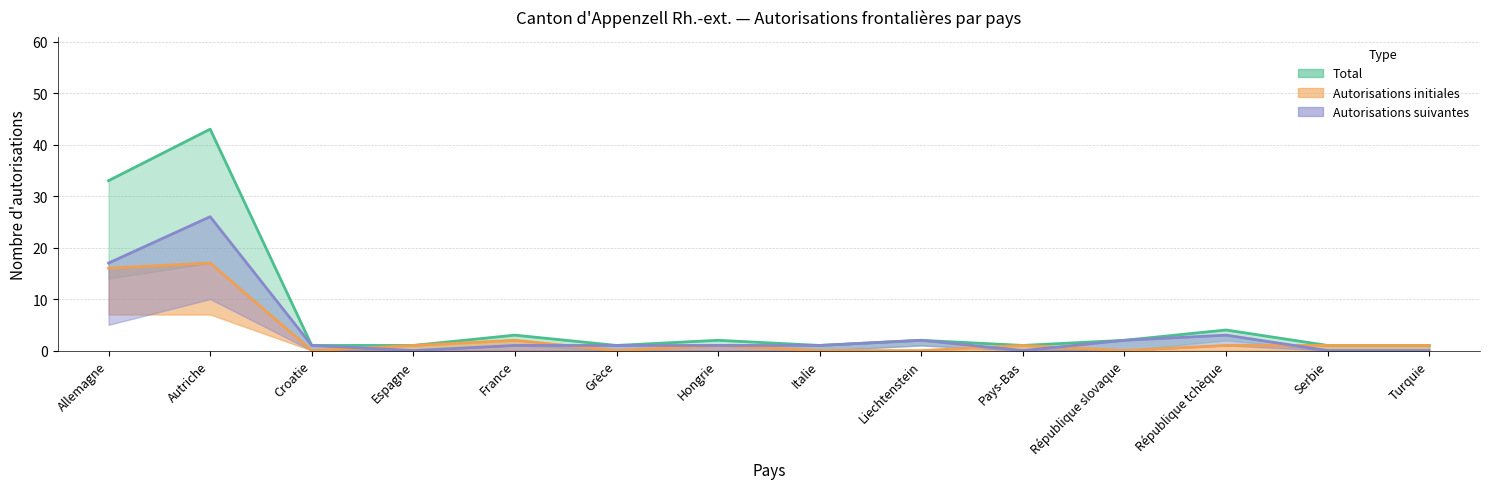

Rank the series at Hongrie from lowest to highest value.

Autorisations initiales total, Autorisations suivantes total, Total total